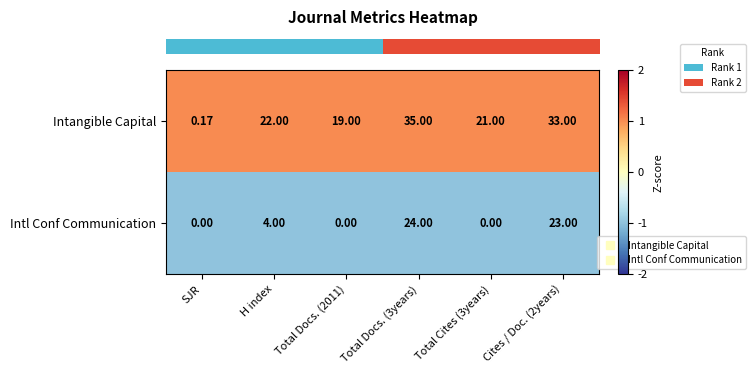

Rank the series by their average value, from lowest to highest.

Intl Conf Communication, Intangible Capital